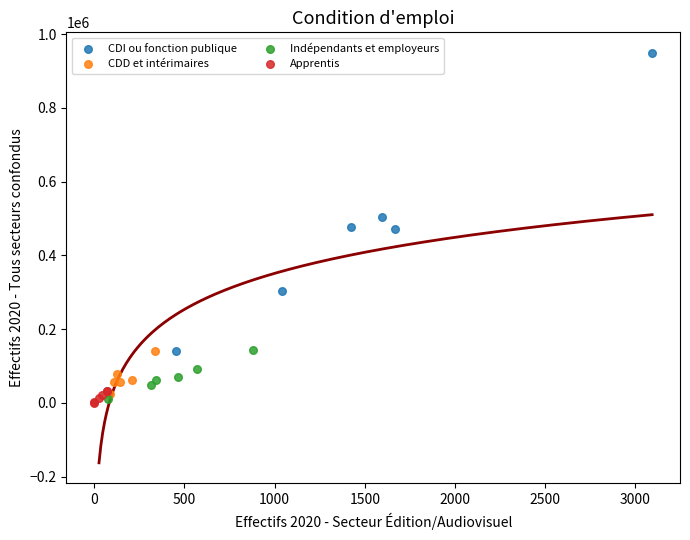

Which series contains the highest Y value?

CDI ou fonction publique